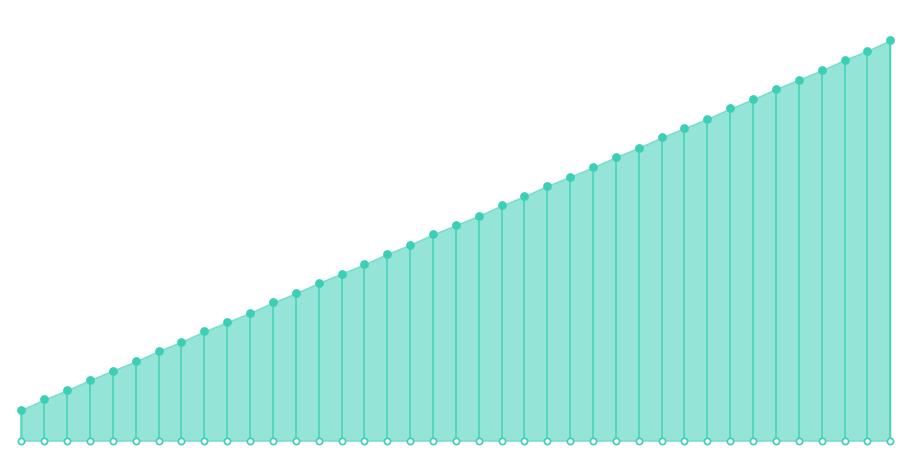

What is the change in value from 19000 to 19600?

+56